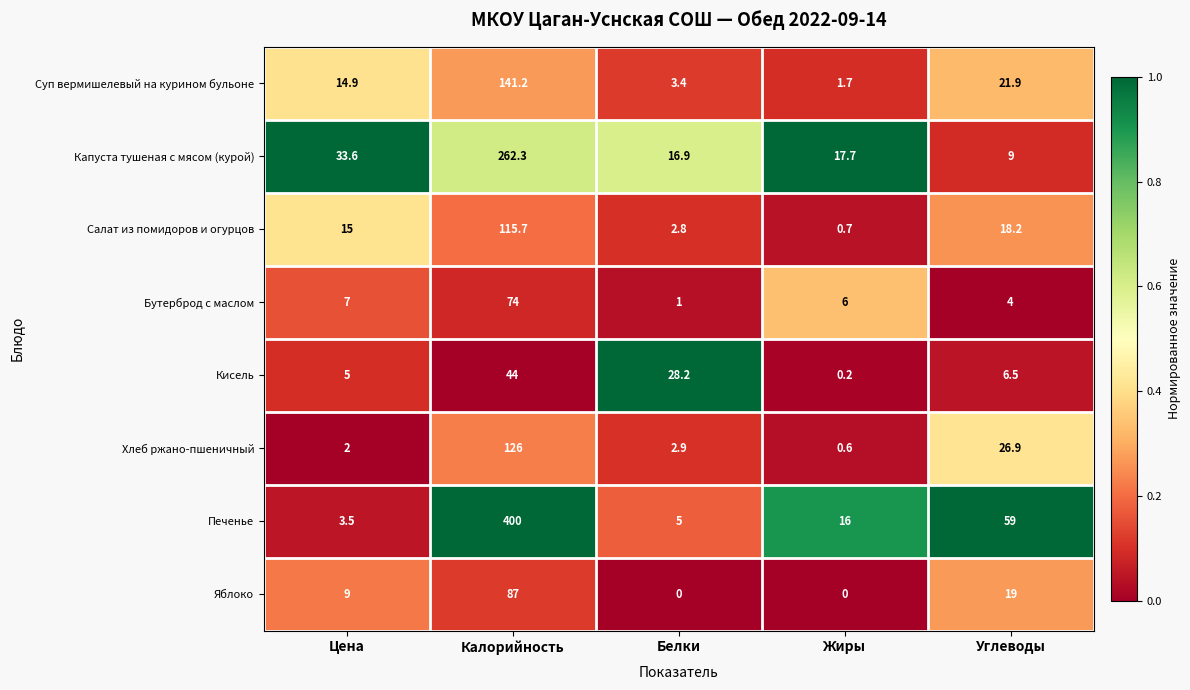

What is the minimum value for Бутерброд с маслом?

1.0